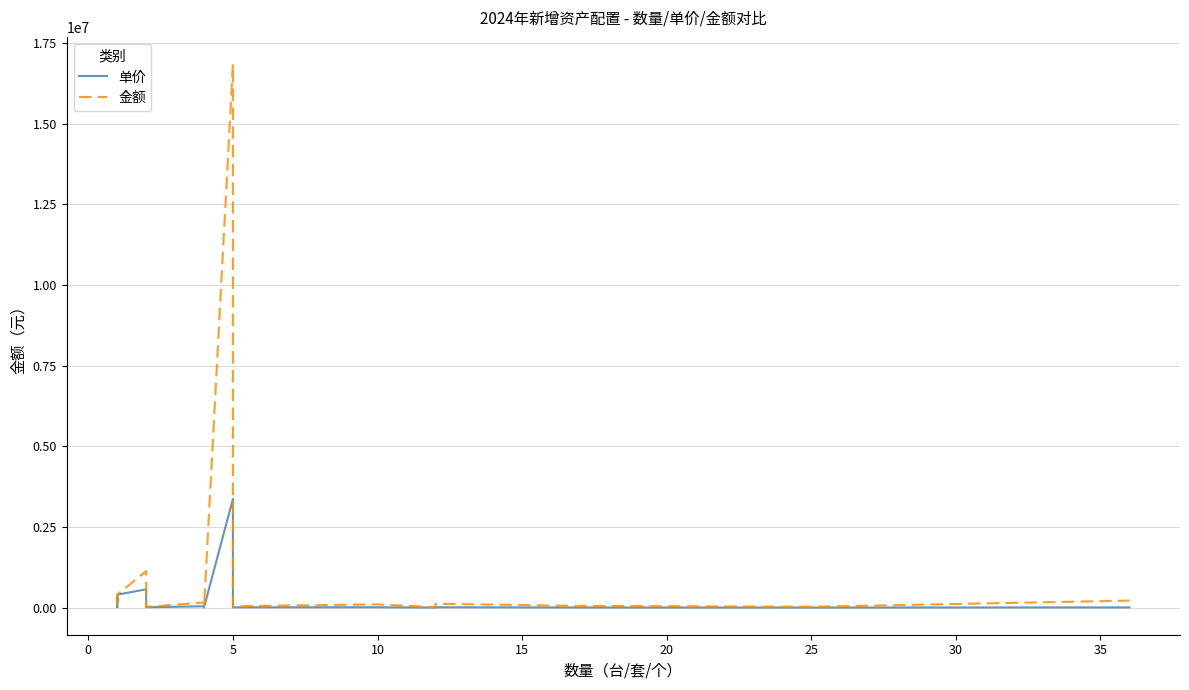

True or false: 单价 and 金额 cross at least once.

False